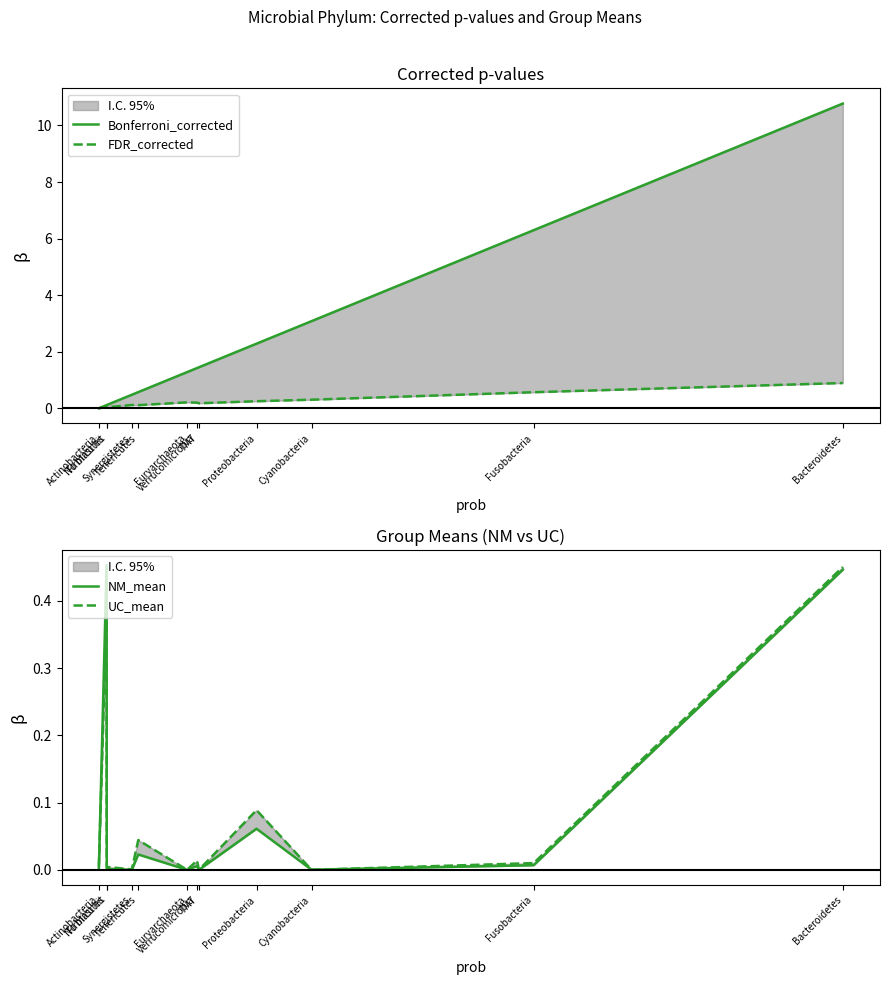

True or false: UC_mean and FDR_corrected intersect in this chart.

True